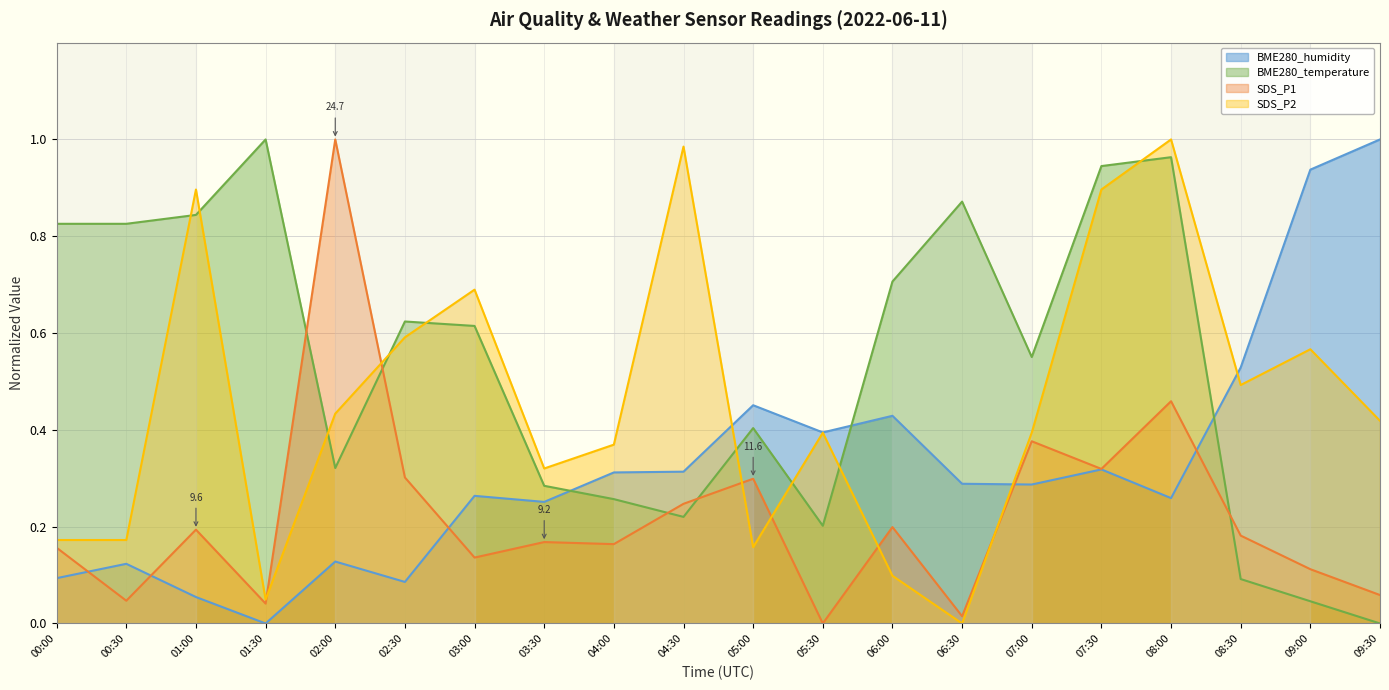

How many times do BME280_temperature and SDS_P1 cross each other?

5